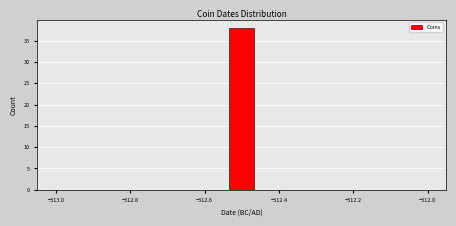

Around what value on the x-axis is the tallest bar? Give the approximate position of its centre, as read against the axis.

-312.50